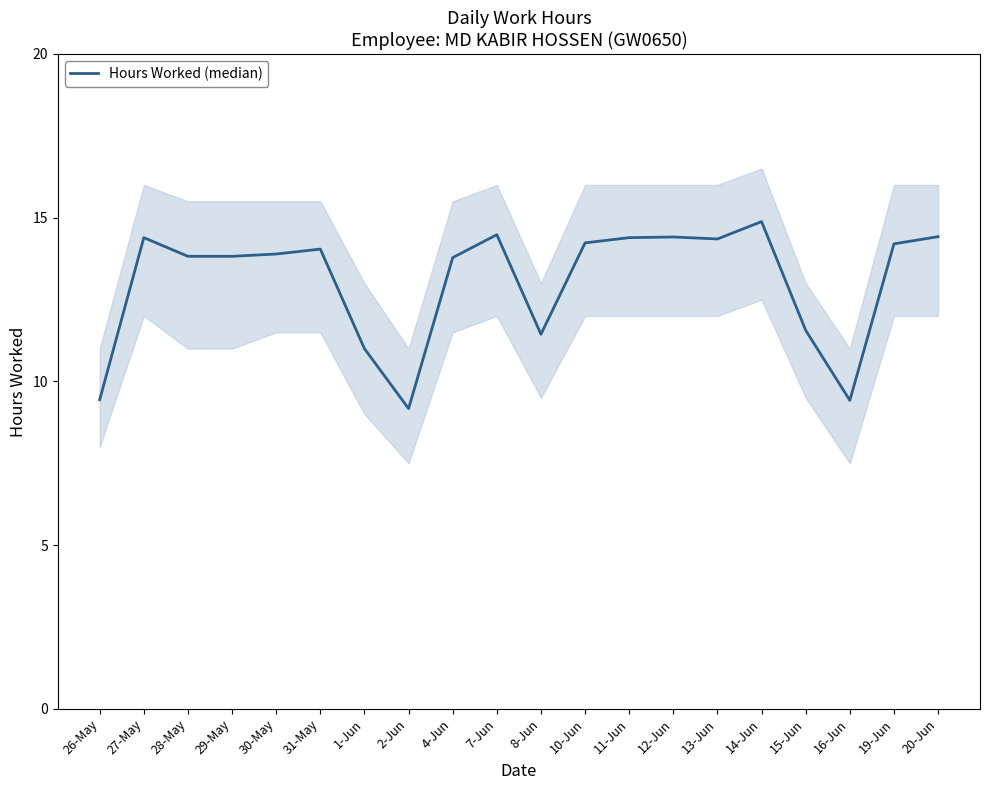

Count the number of data series in this chart.

1